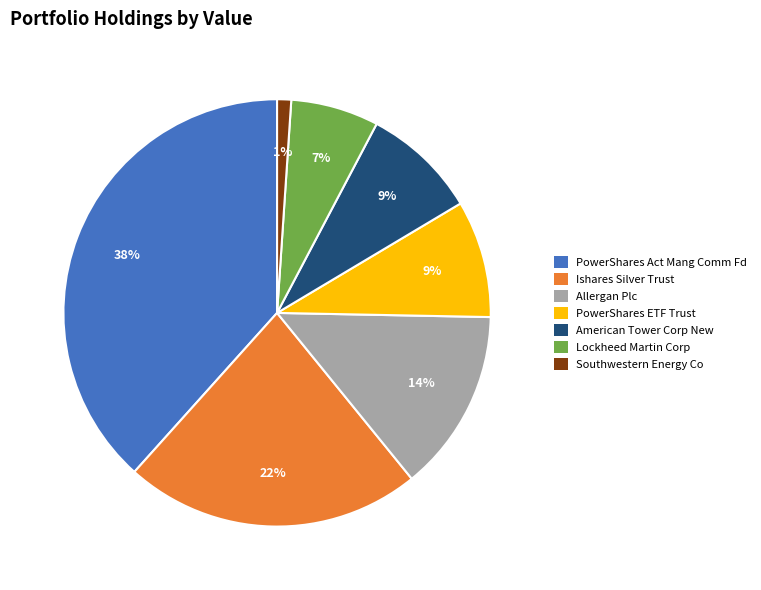

Is it true that Allergan Plc is 14% of the pie?

True